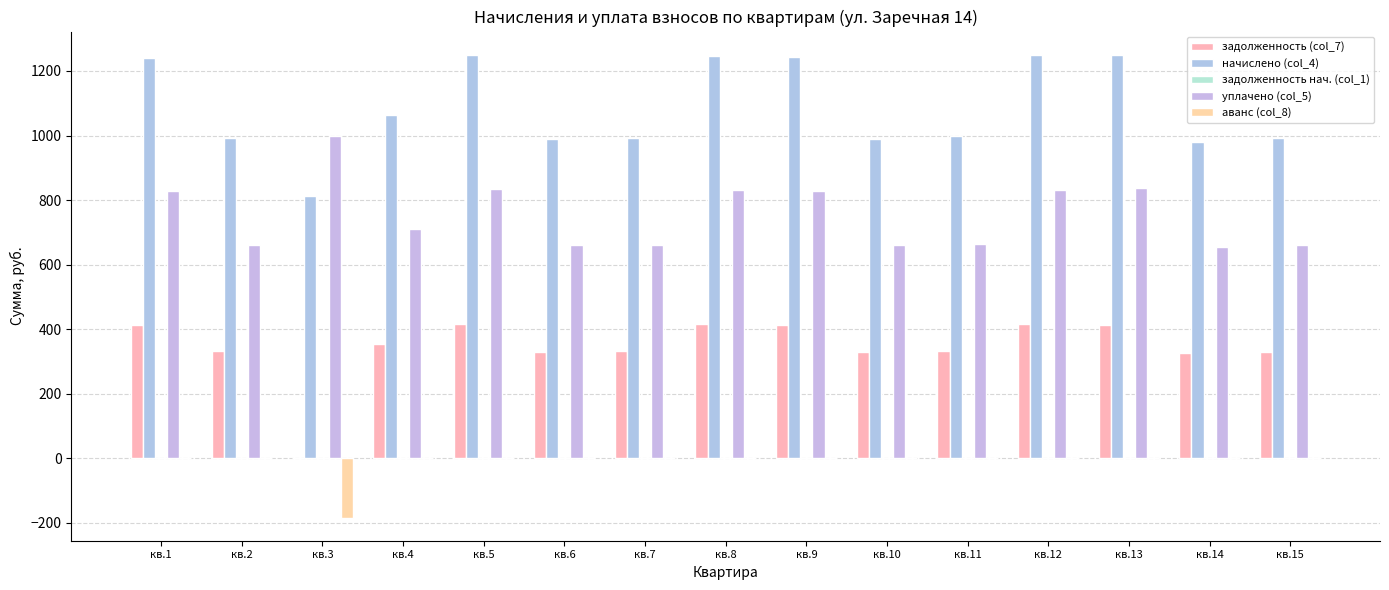

What is the value of the начислено (col_4) bar at the 5th from the left?

1250.3